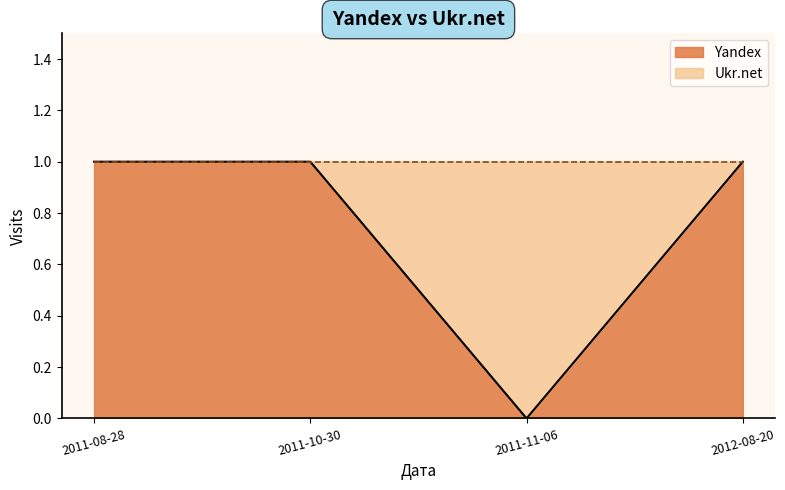

The value at 2011-08-28 is 1. True or false?

False